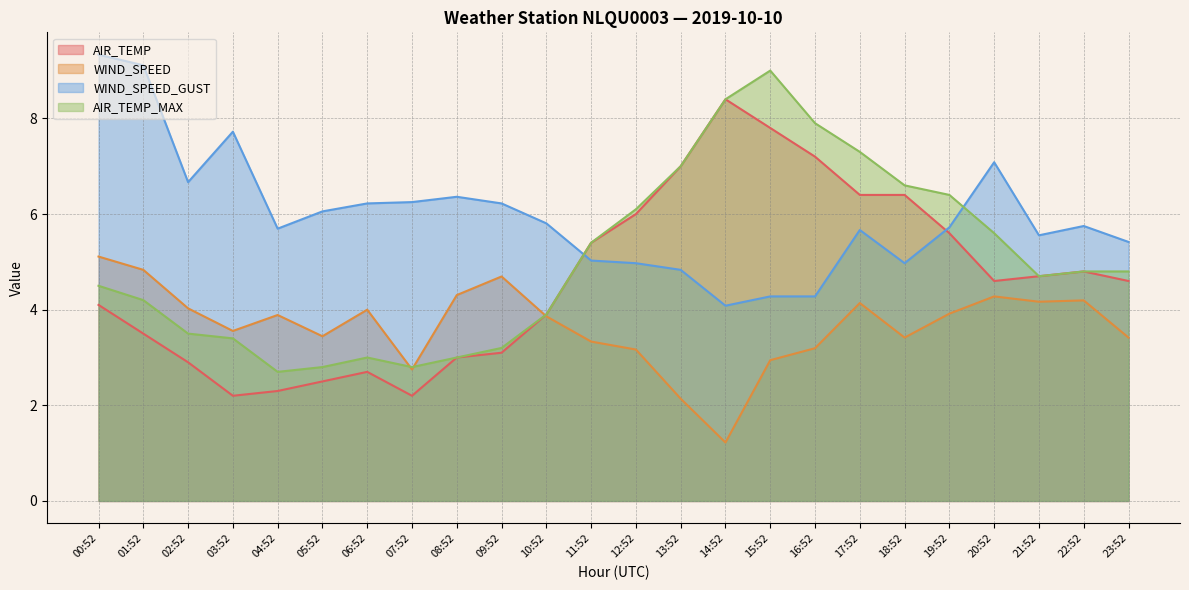

What is the difference between the highest and lowest values at 14:52?

7.2